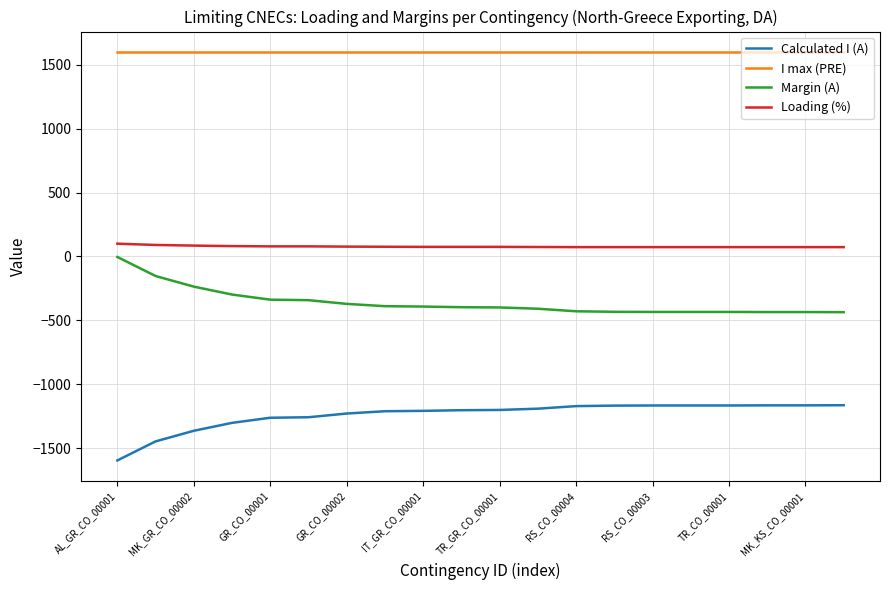

What is the minimum value for Loading (%)?

73